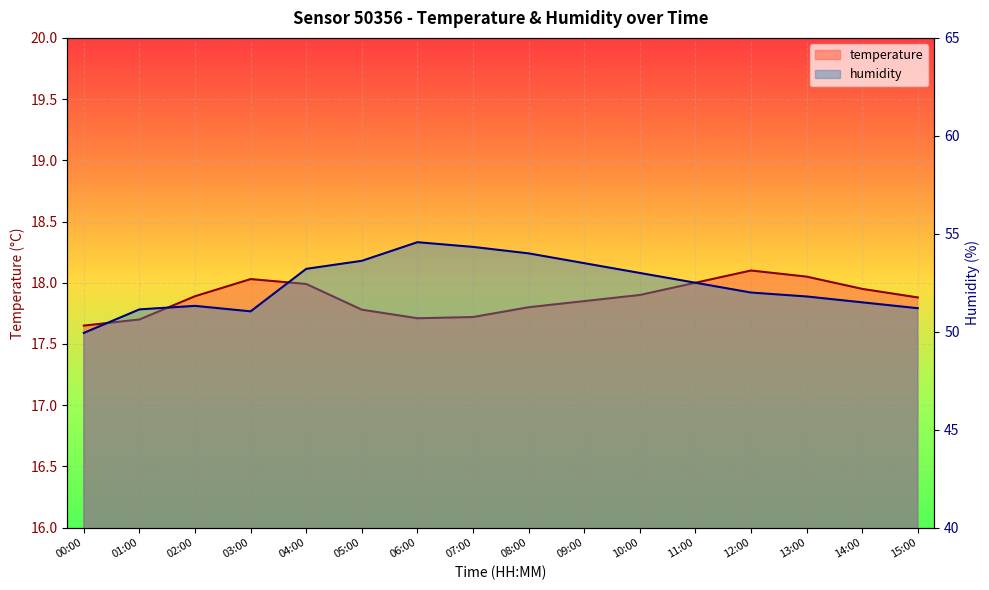

Which series has the largest total across all categories?

humidity